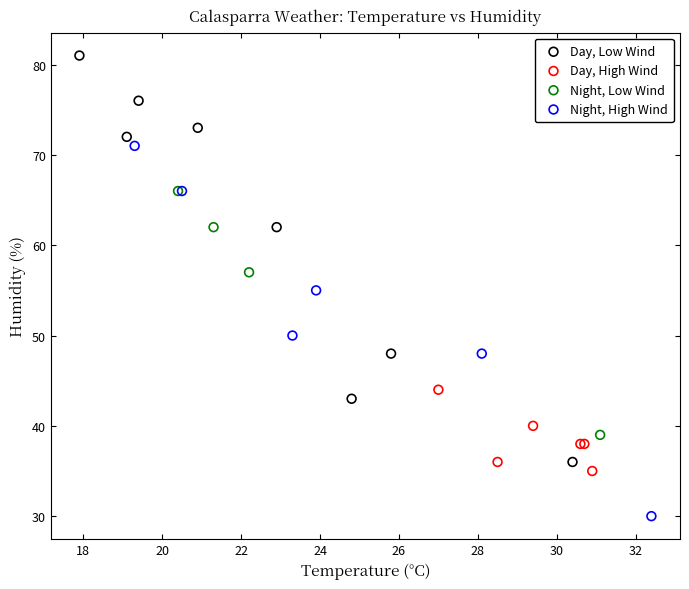

Which series contains the lowest Y value?

Night, High Wind